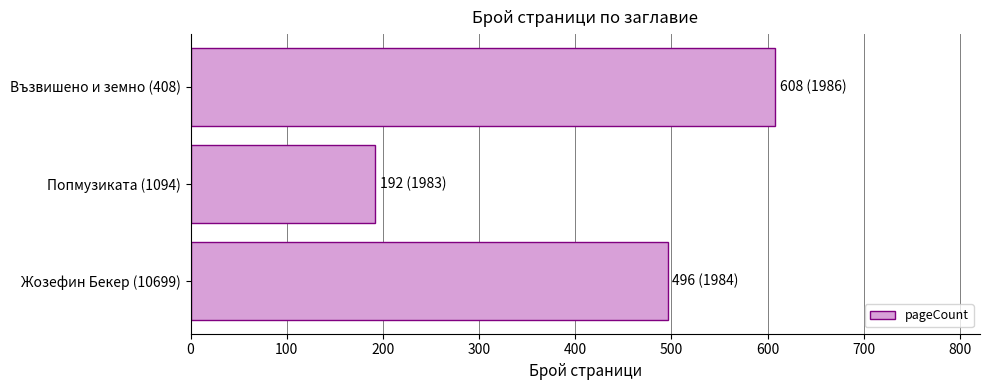

What is the approximate value at Възвишено и земно (408)?

608